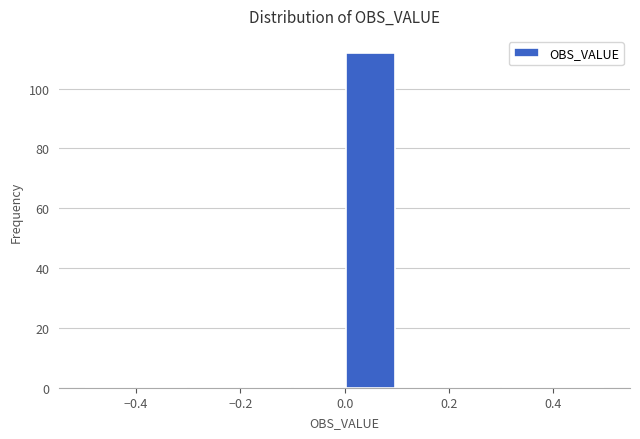

Over which range of the x-axis is the bar tallest?

0.0 to 0.1